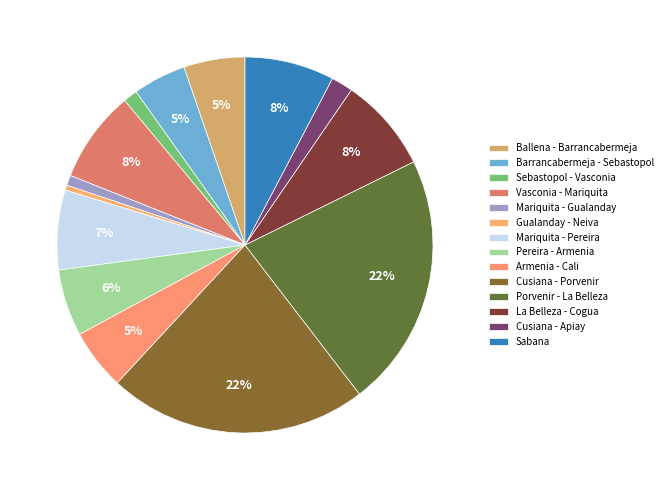

Is Cusiana - Apiay the majority of the pie?

No